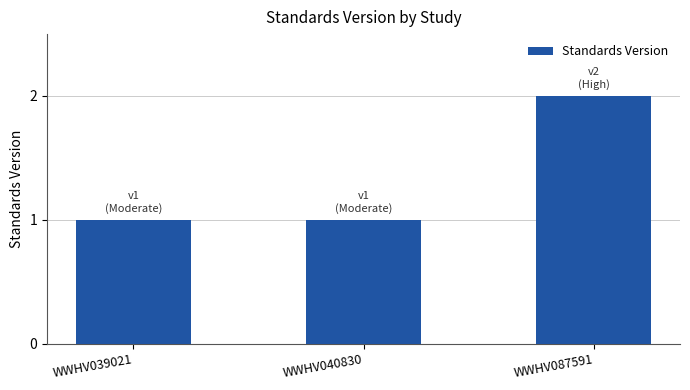

What is the value of the 1st bar from the left?

1